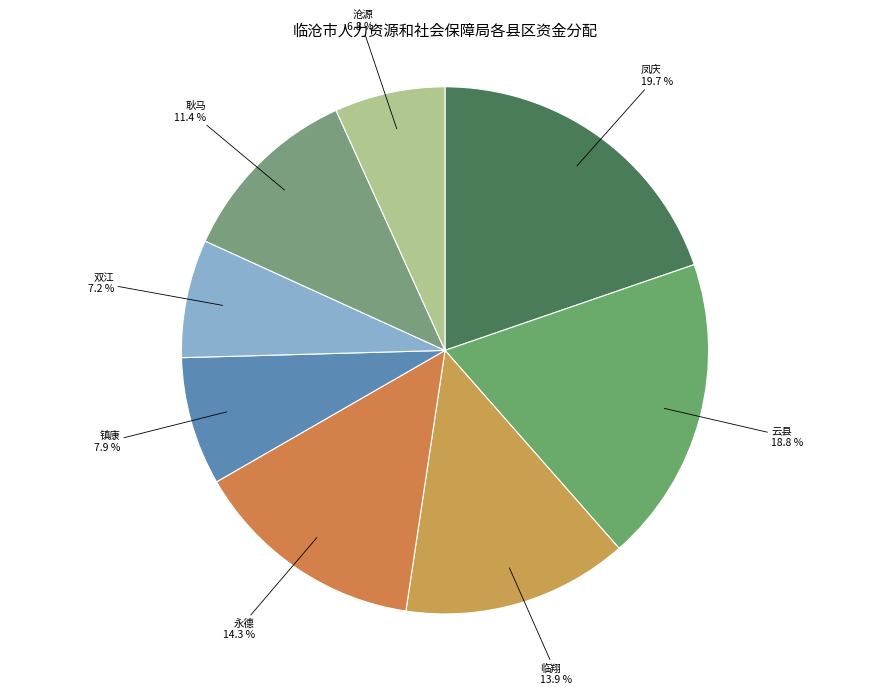

To the nearest percent, what percentage of the pie is 临翔?

14%